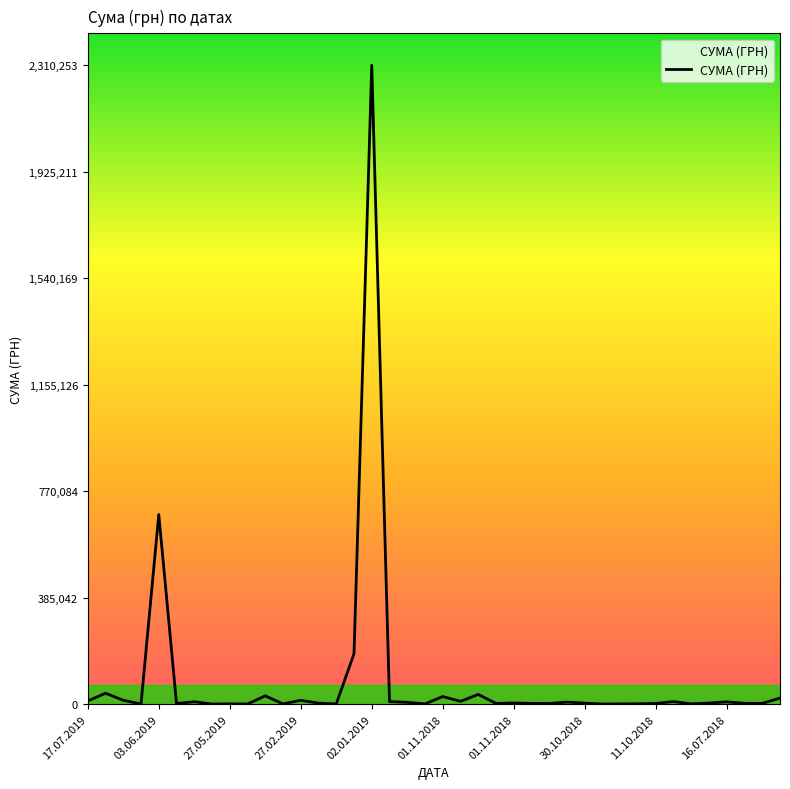

What is the greatest value displayed?

2310253.5